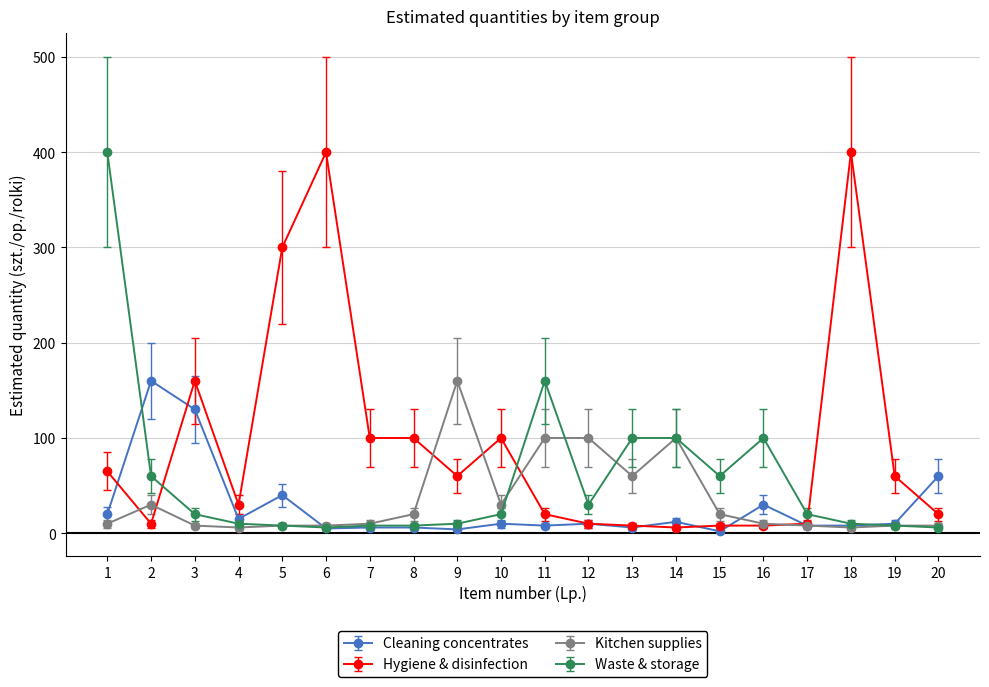

What is the sum of all Cleaning concentrates values?

550